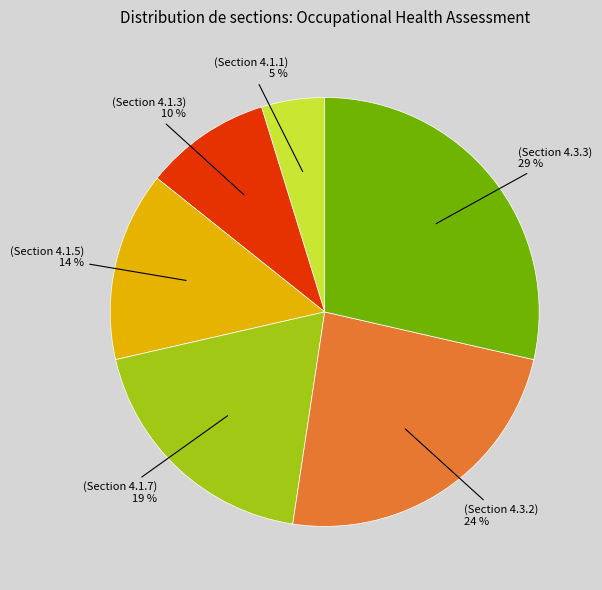

Which has a higher value, (Section 4.1.1) or (Section 4.1.3)?

(Section 4.1.3)